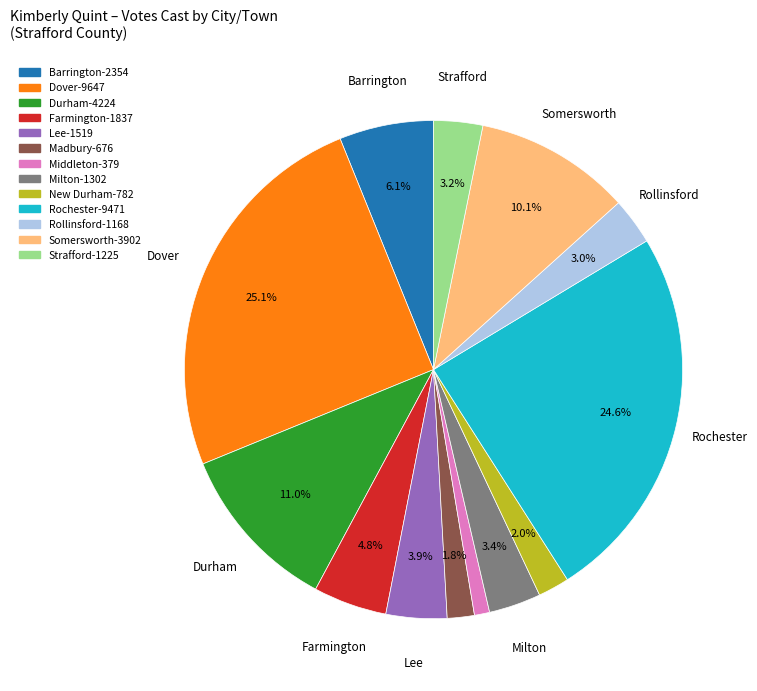

How many slices are in this pie chart?

13